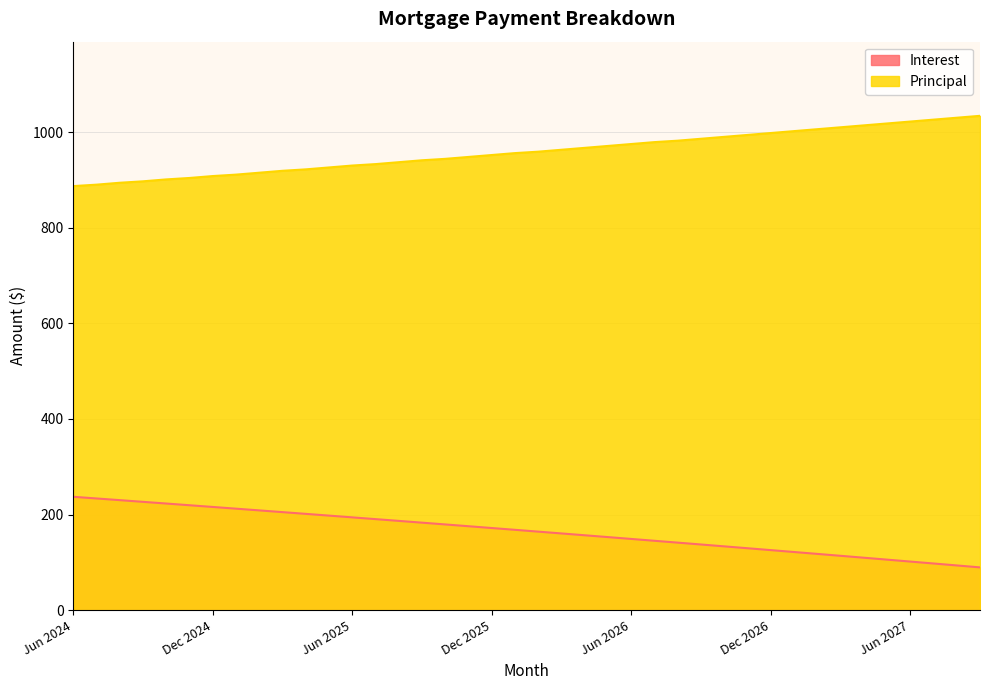

What is the sum of all Principal values?

38341.0